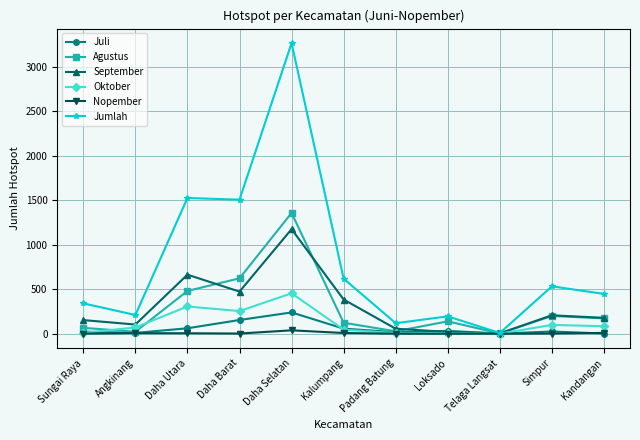

List the series in order of their peak value, lowest first.

Nopember, Juli, Oktober, September, Agustus, Jumlah